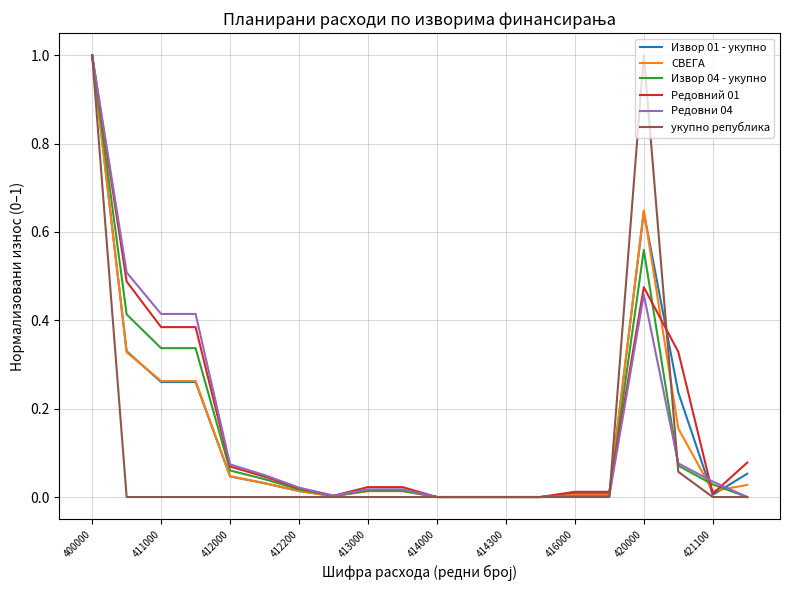

Is this an area chart (filled region under the line)?

No